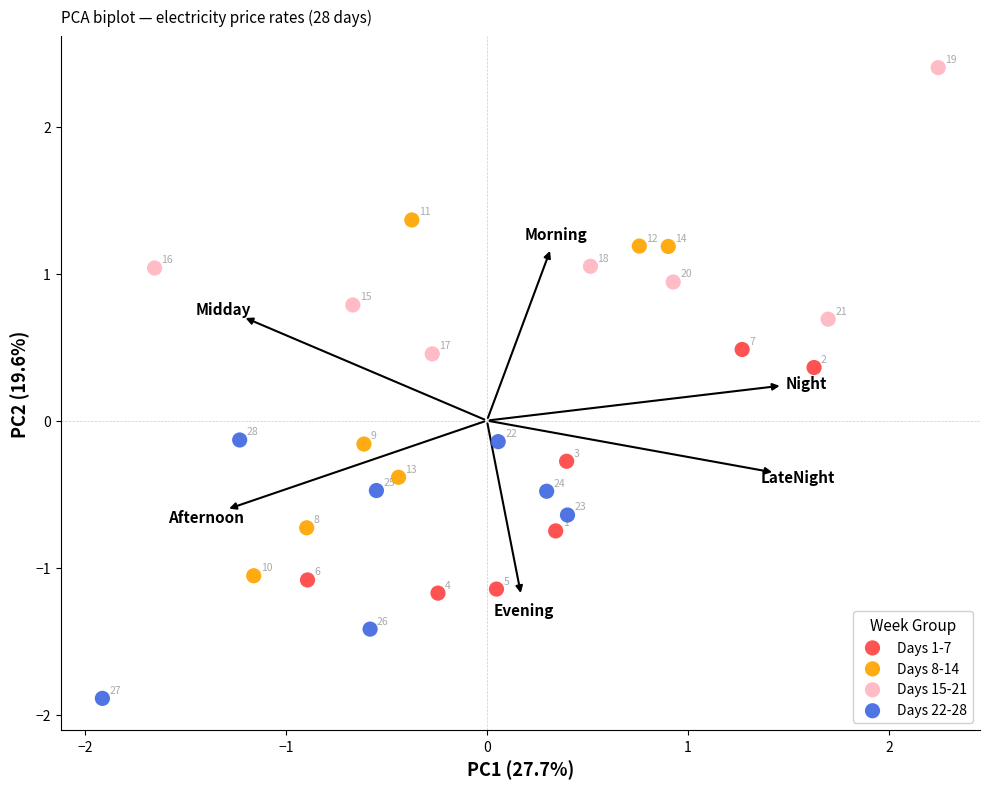

Which series contains the lowest Y value?

Days 22-28